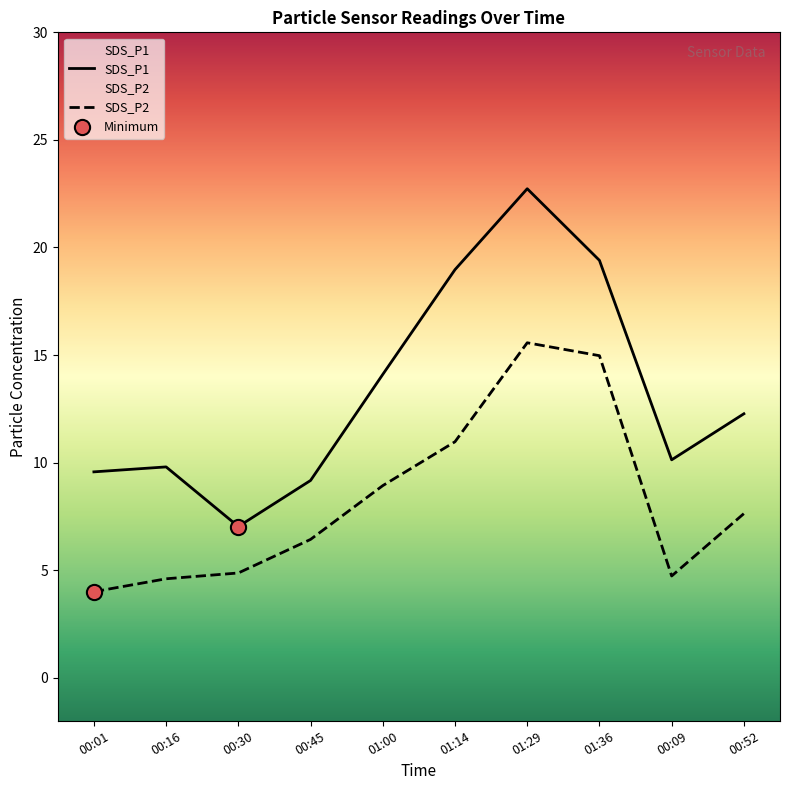

At which category is the sum across all series the highest?

01:29